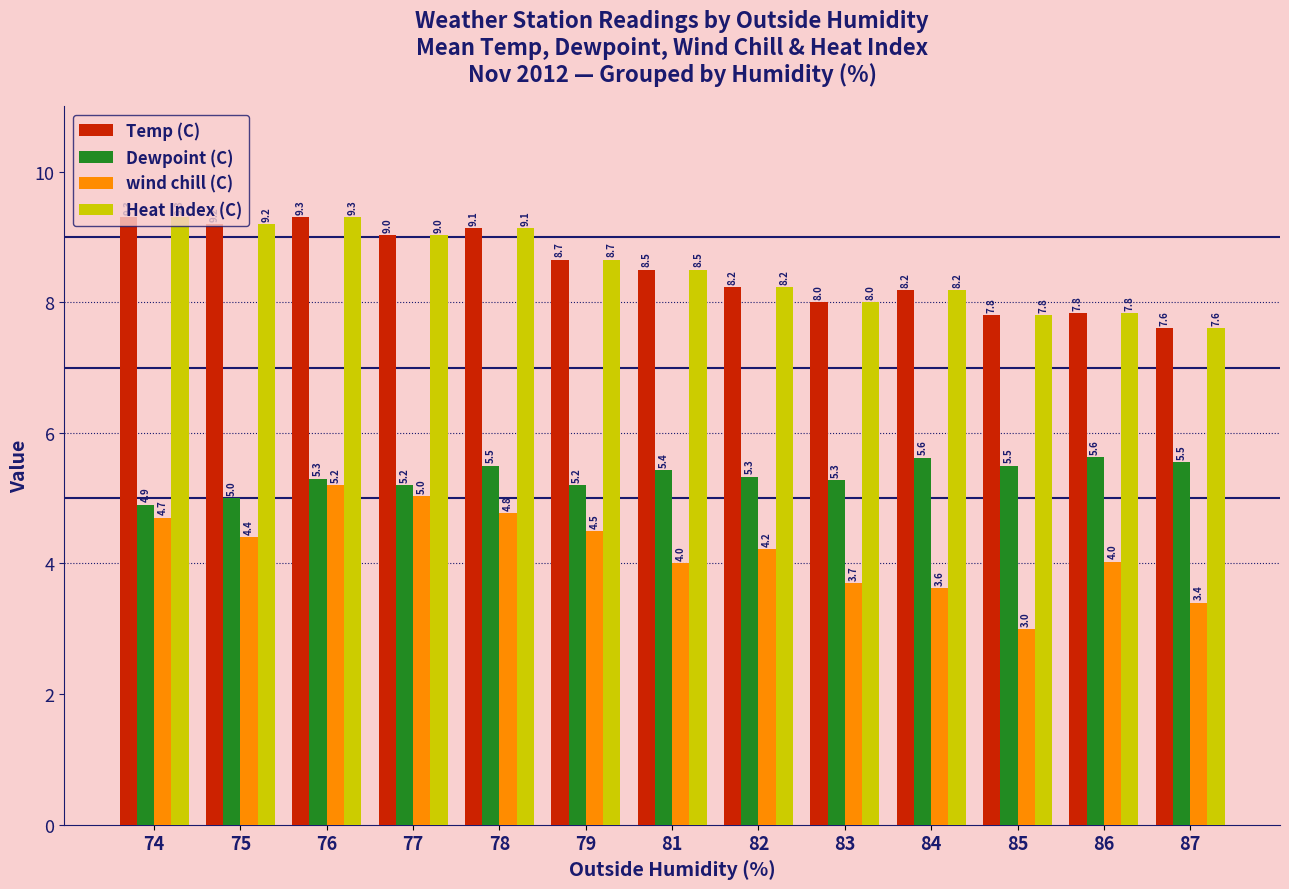

What is the average value of the Temp (C) series?

8.5